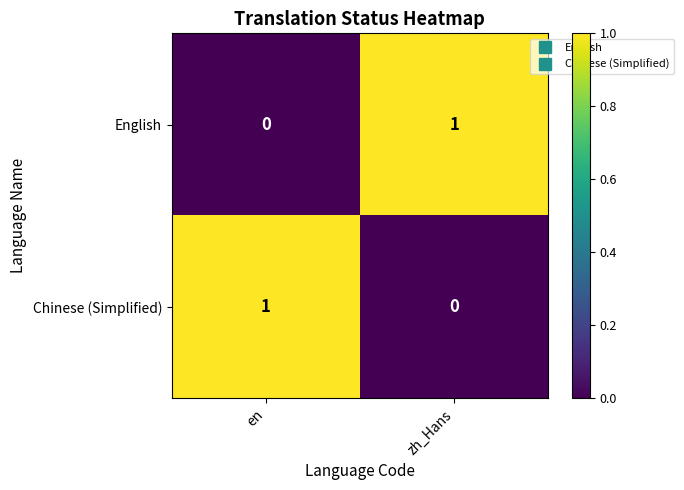

The Chinese (Simplified) series shows 0 at zh_Hans. True or false?

True